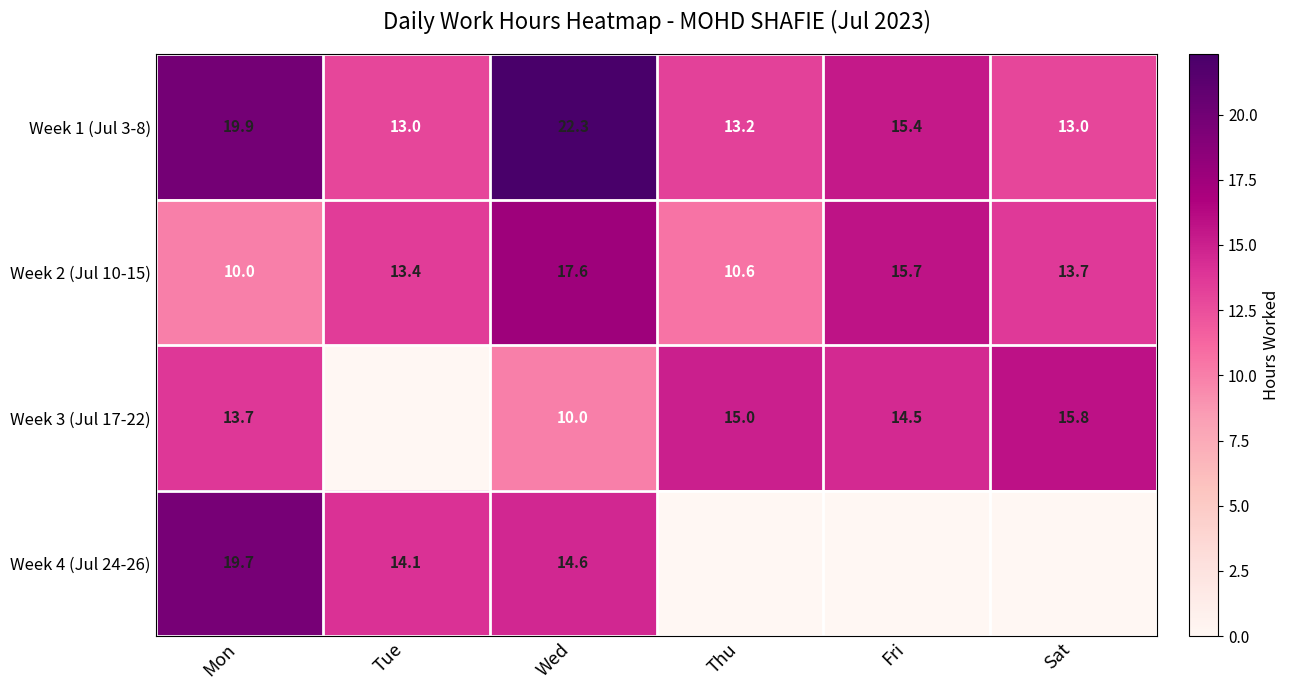

At how many categories does at least one series exceed 11?

6